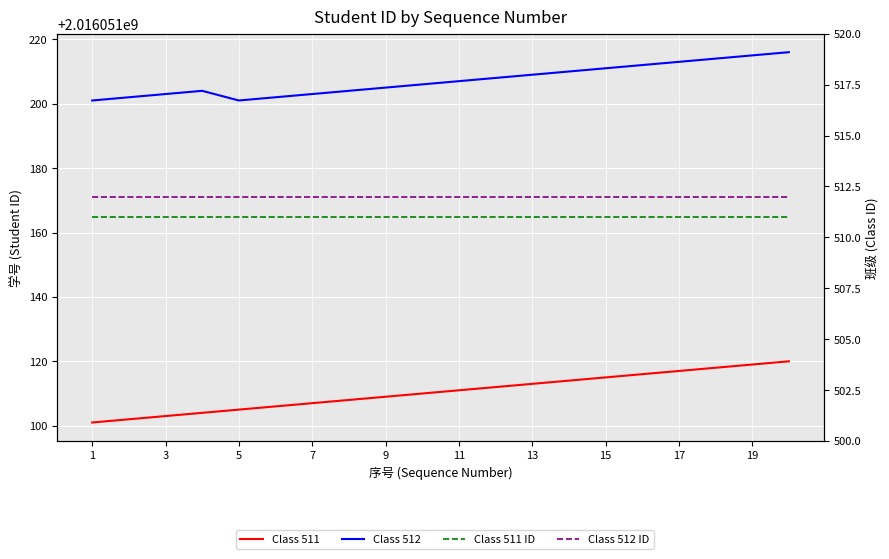

What is the greatest value displayed?

2016051216